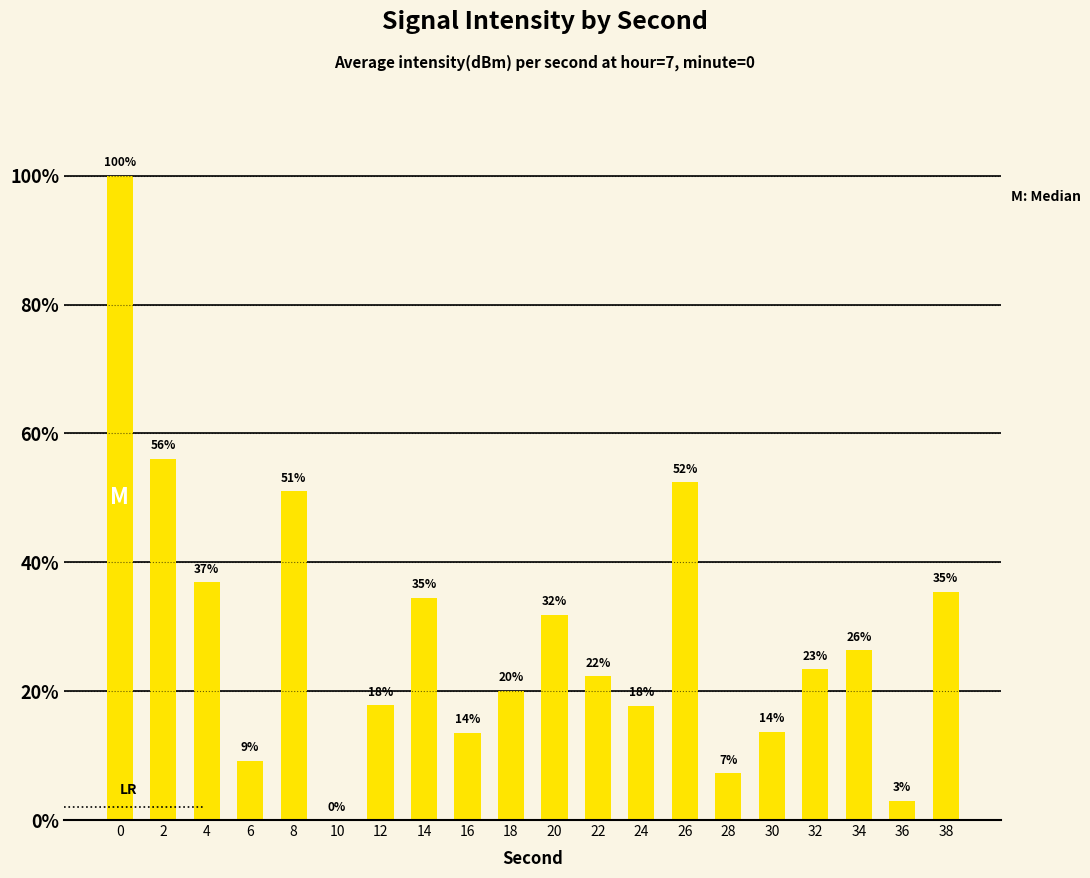

What is the value of the 2nd bar from the left?

56.1